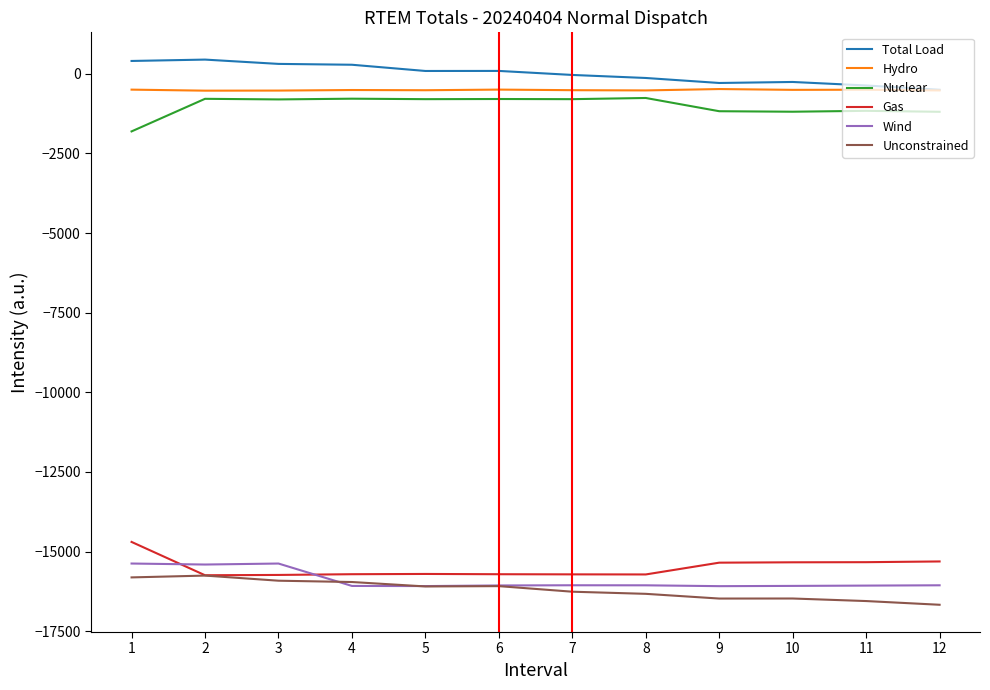

What is the total value across all series at 2?

-47770.3